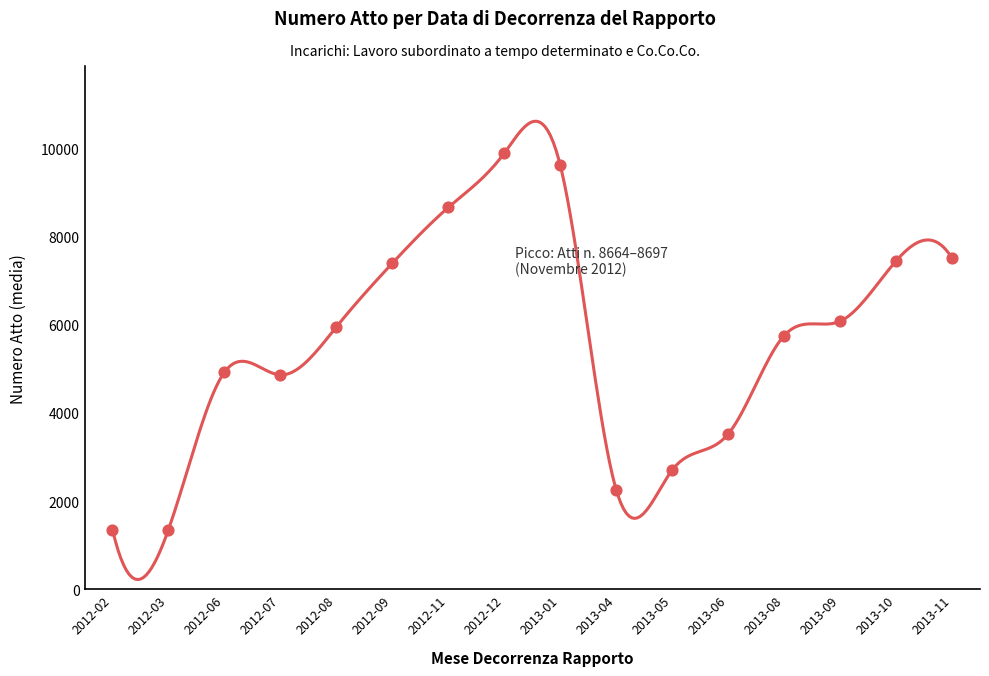

What is the change in value from 2012-02 to 2013-04?

+903